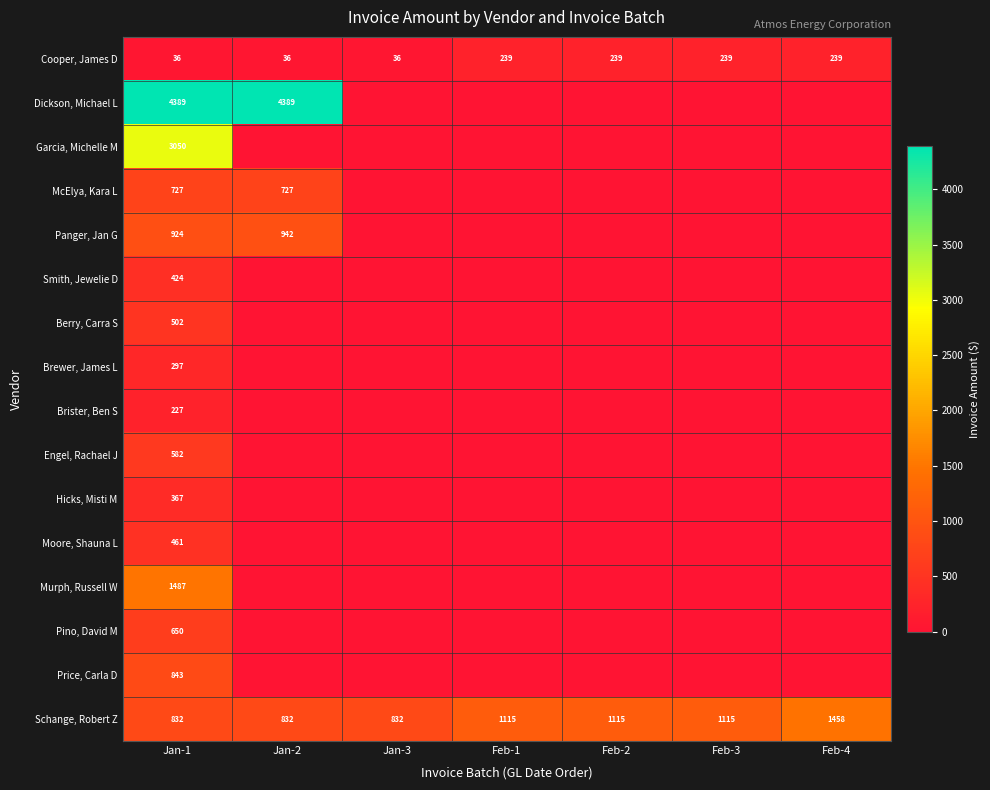

The Cooper, James D series shows 239 at Feb-2. True or false?

True